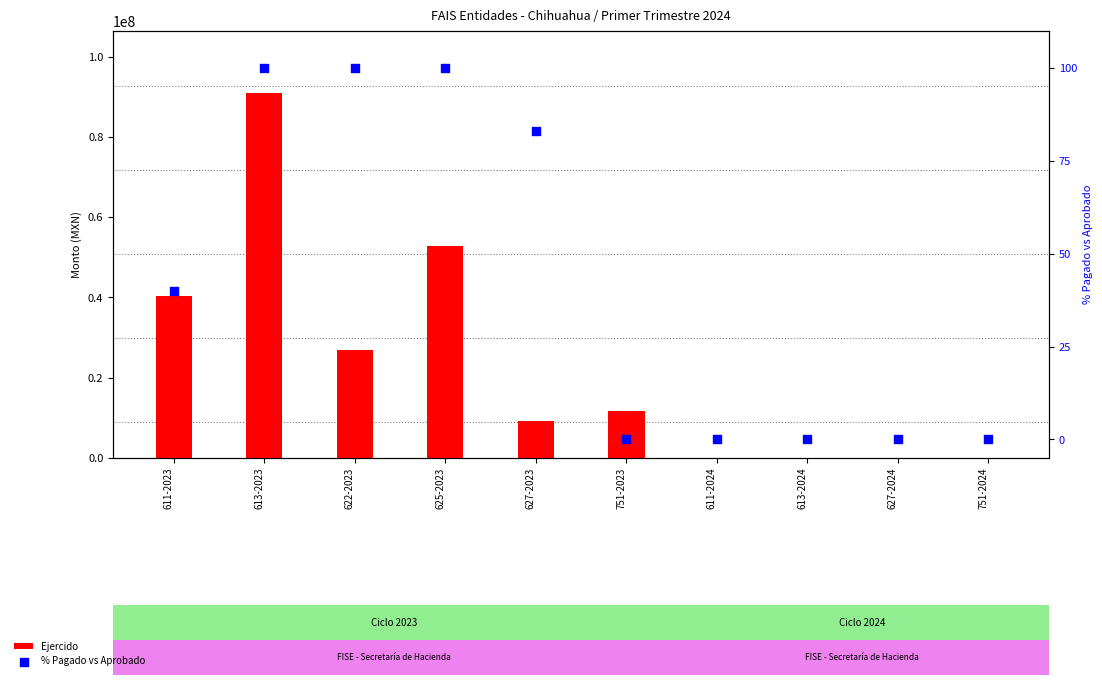

At how many categories does at least one series exceed 72983599?

1